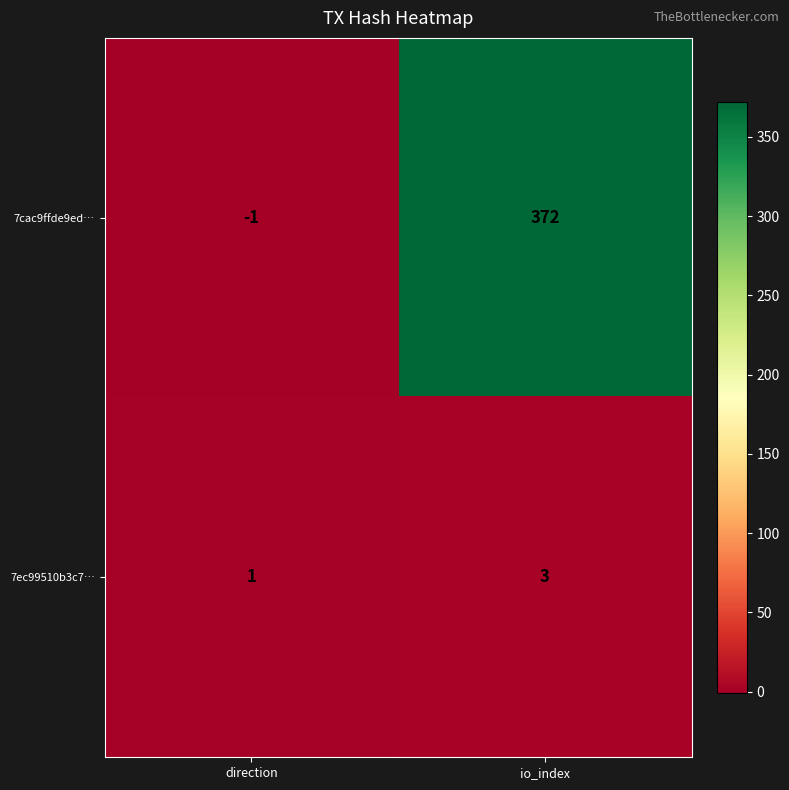

At io_index, list the series in order from smallest to largest.

7ec99510b3c7…, 7cac9ffde9ed…